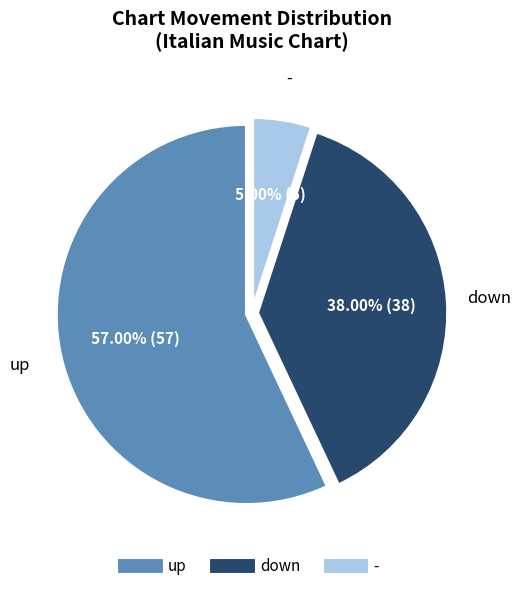

What is the majority slice?

up